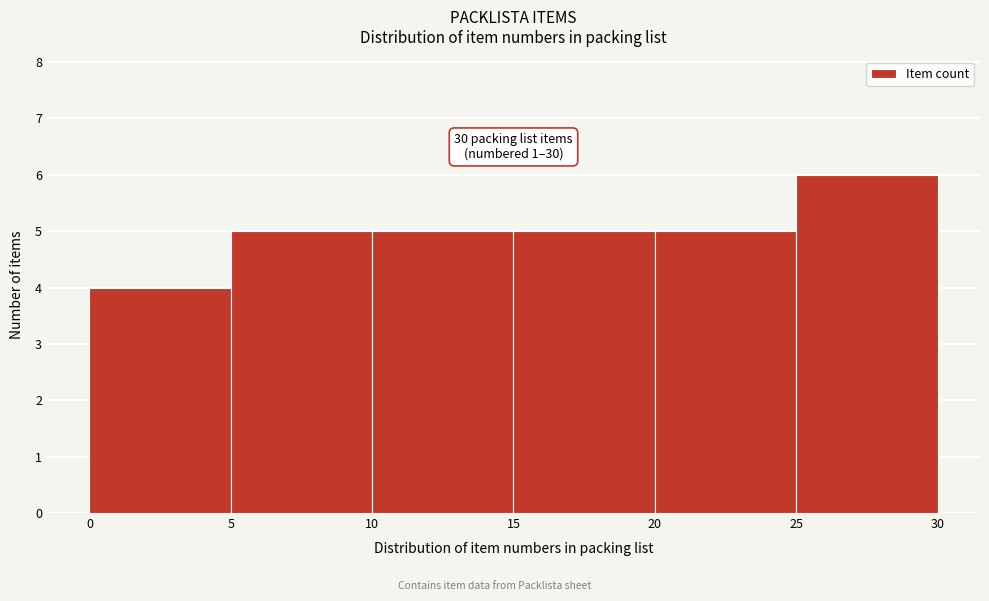

Over which range of the x-axis is the bar tallest?

25 to 30